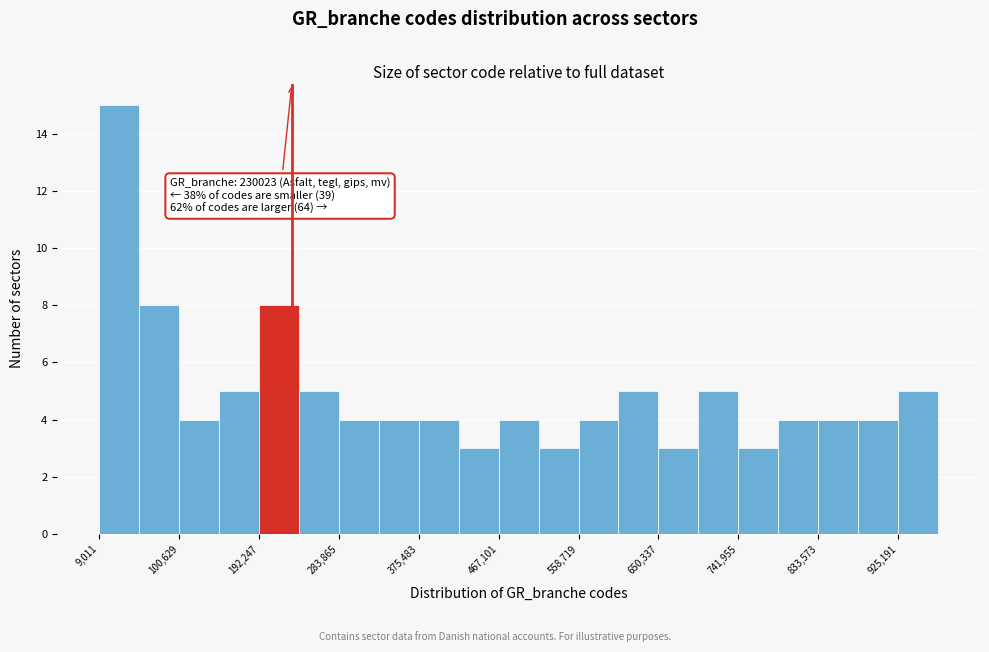

Over which range of the x-axis is the bar tallest?

10000 to 50000